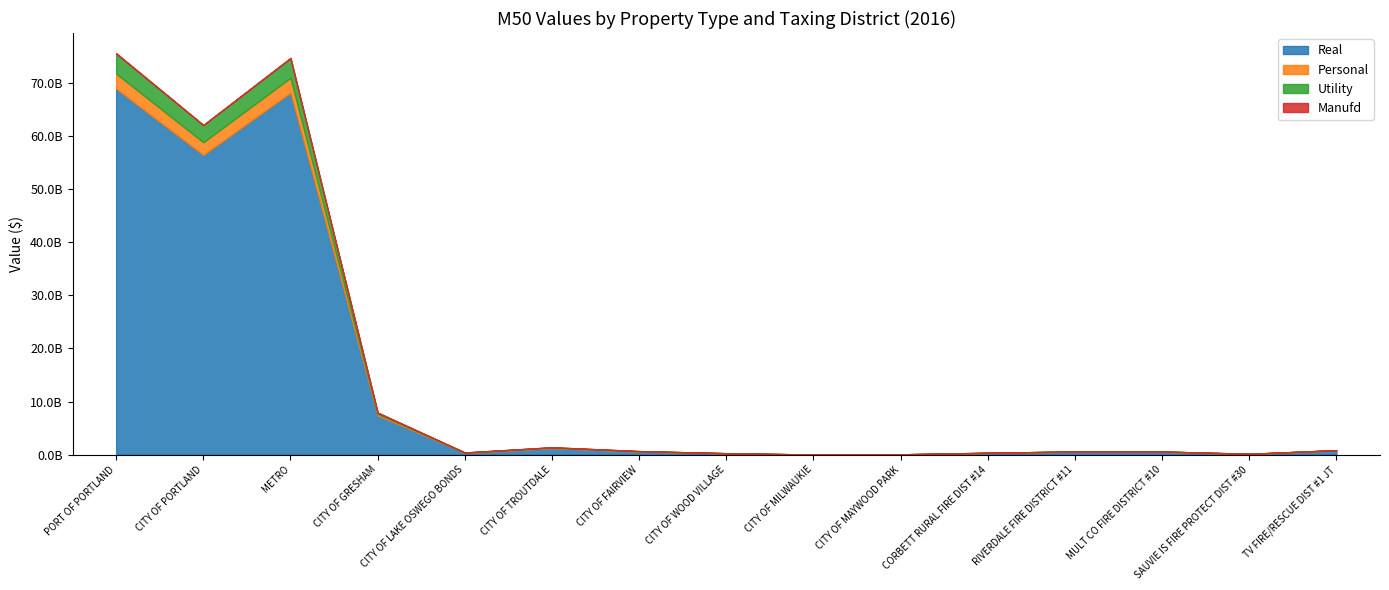

True or false: Utility and Real cross at least once.

False